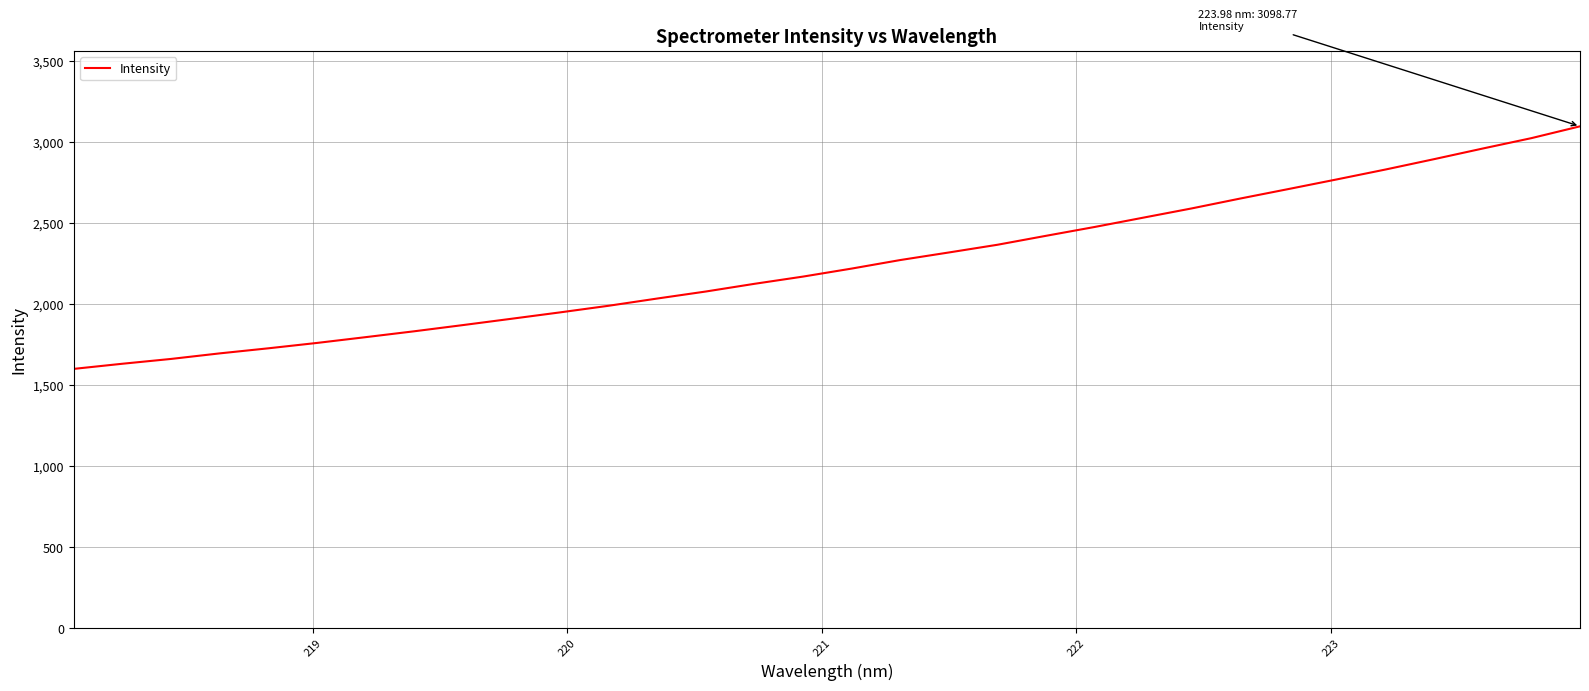

What is the difference between the maximum and minimum values?

1497.7